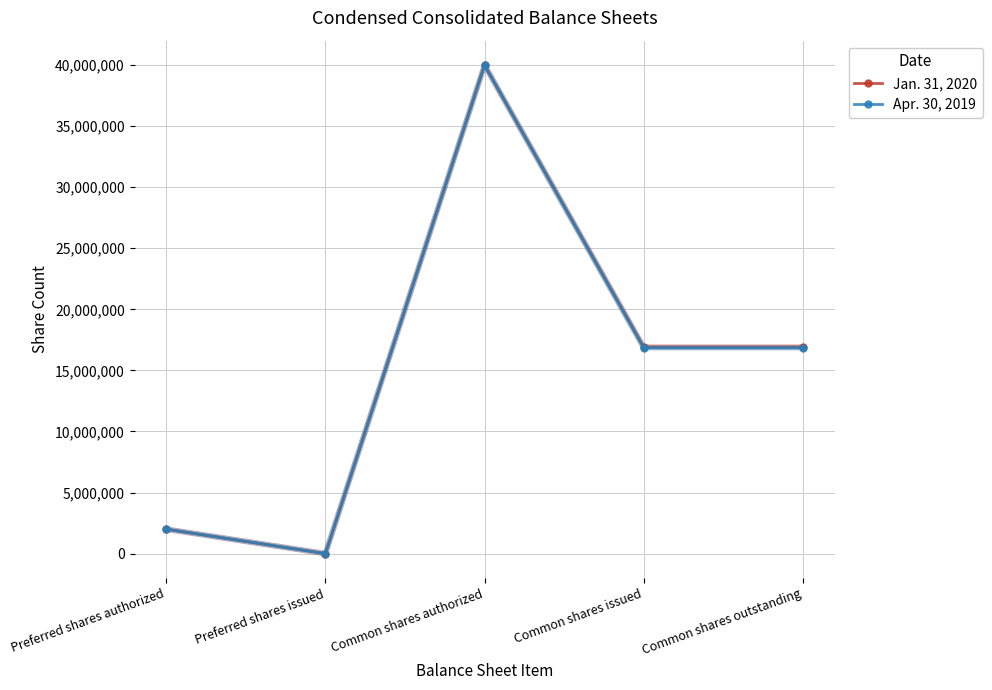

How many distinct data groups are displayed?

2